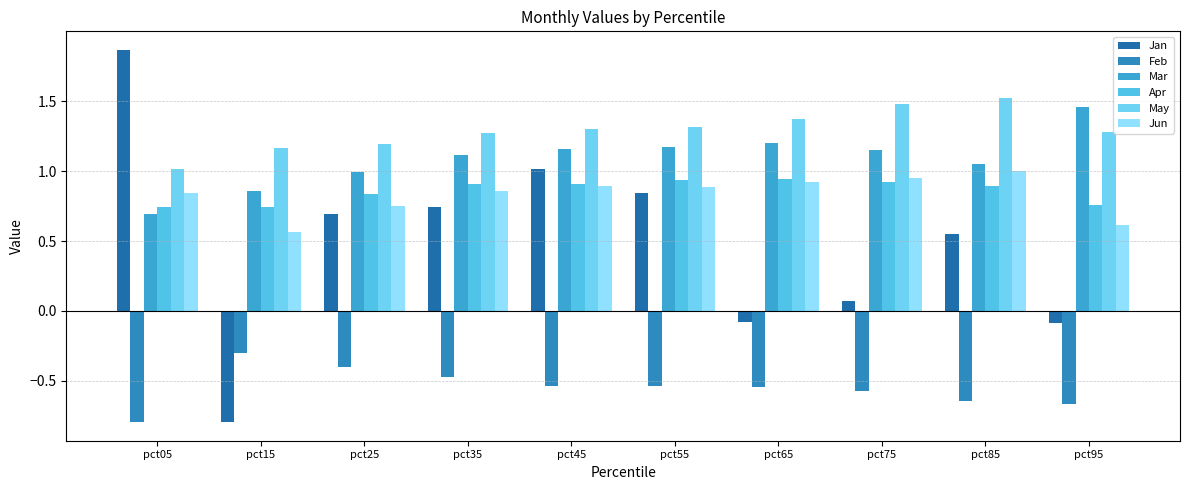

How many bars are there in each group?

6